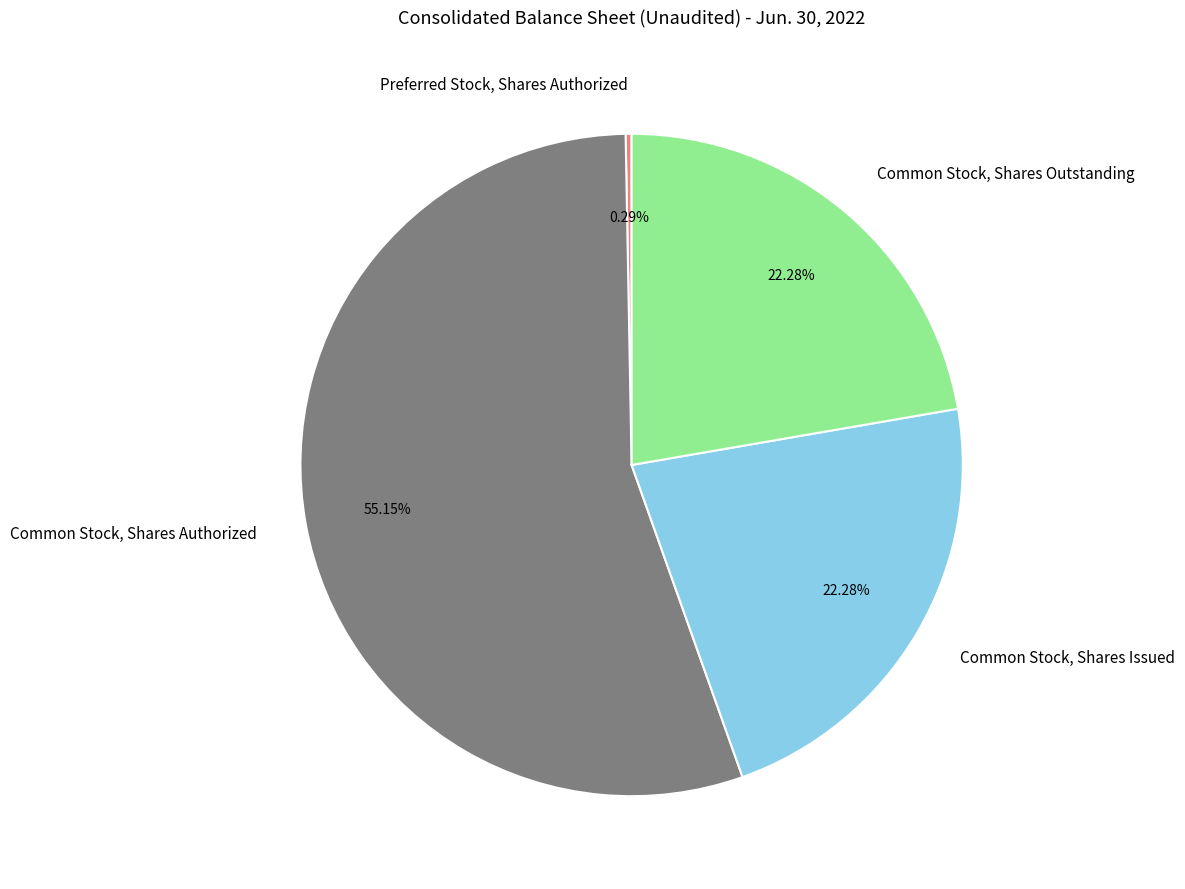

The Common Stock, Shares Issued slice represents 22% of the pie. True or false?

True